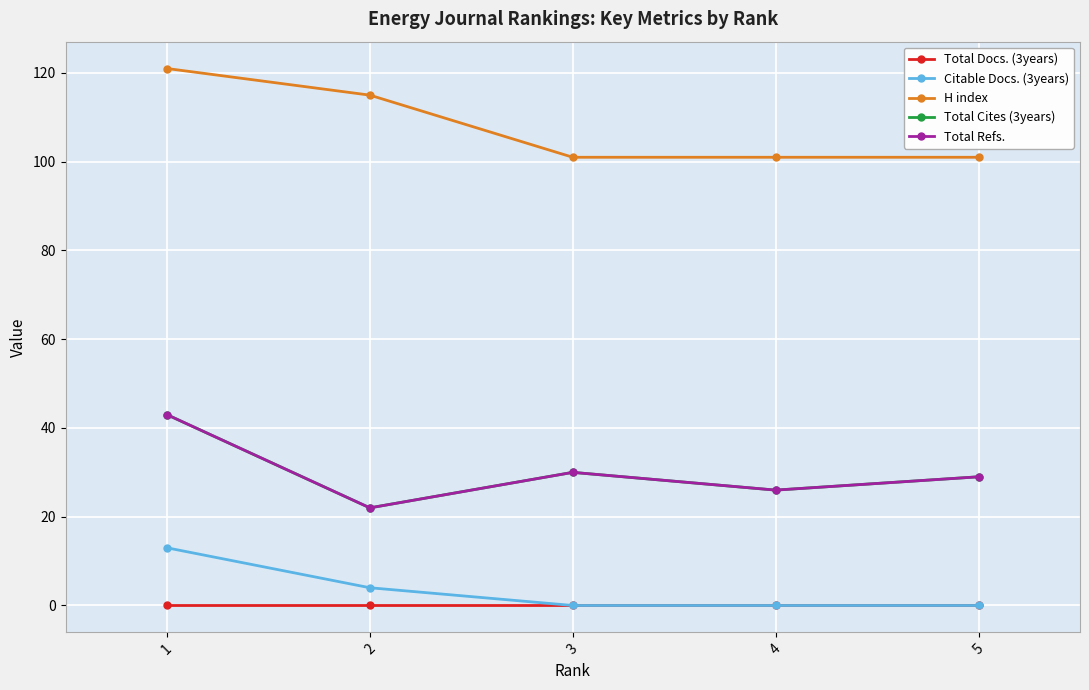

The Total Cites (3years) series shows 59 at 1. True or false?

False